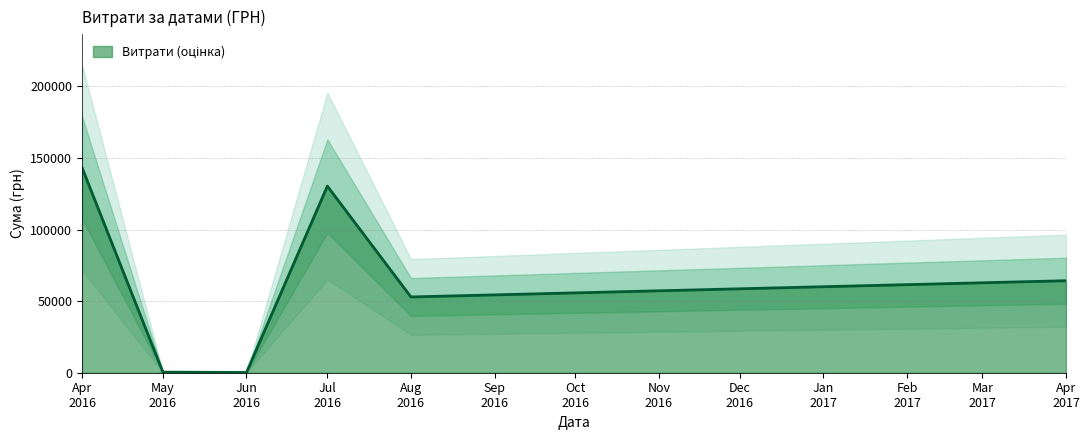

What is the change in value from 5 to 11?

+678.8